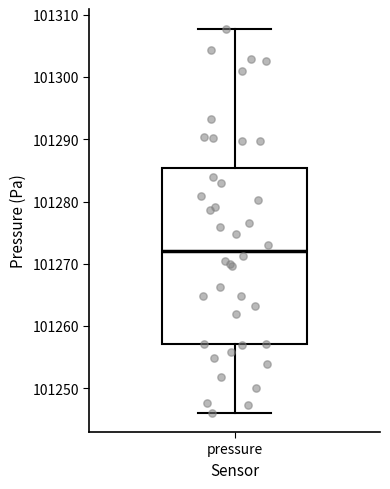

Transcribe this box plot: give where the median line is, the range the box spans, and where the two whiskers end, as read against the y-axis. The values are not printed on the chart, so give them approximately, as read against the axis.

median 101272, box 101257 to 101285, whiskers 101246 to 101308